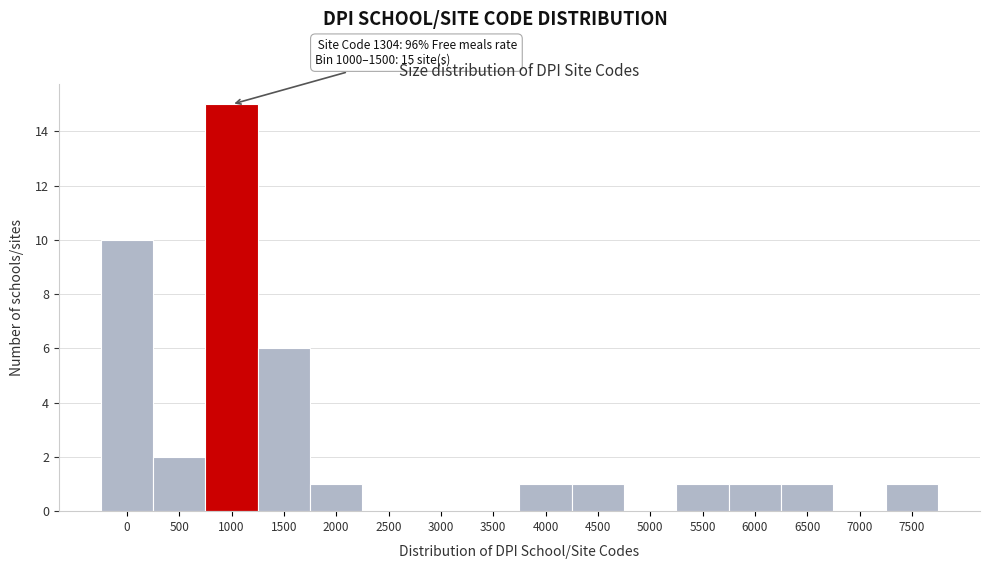

Reading left to right, extract all data points from this chart.

0=10	500=2	1000=15	1500=6	2000=1	2500=0	3000=0	3500=0	4000=1	4500=1	5000=0	5500=1	6000=1	6500=1	7000=0	7500=1